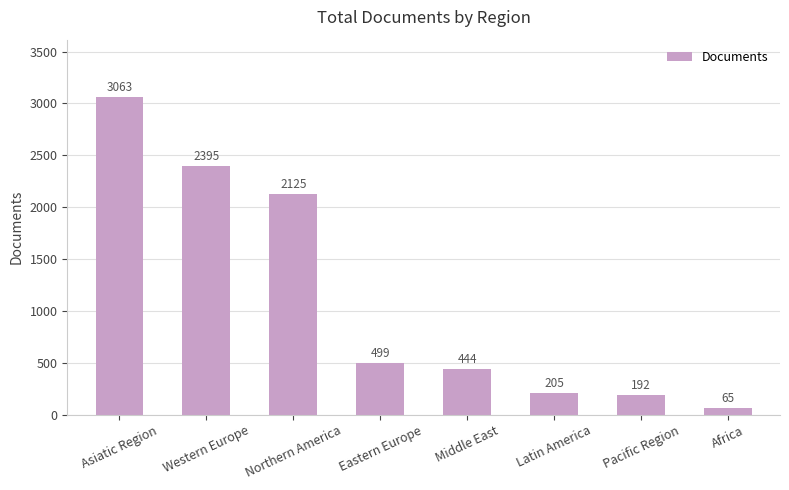

The chart shows a value of 3556 at Northern America. True or false?

False